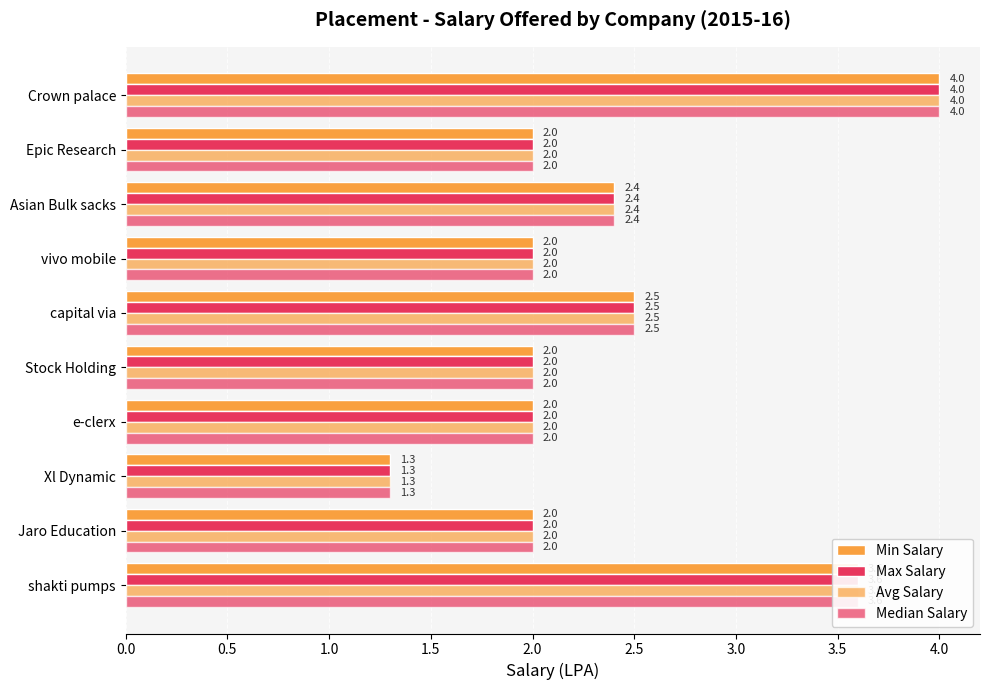

What is the difference between the second highest and second lowest values in the Avg Salary series?

1.6